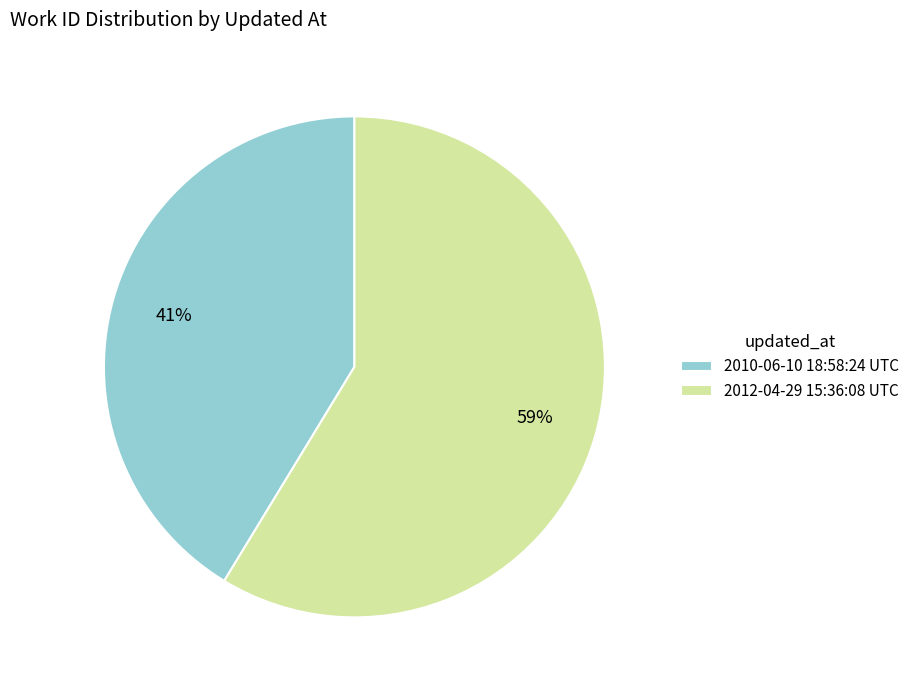

Which category has the smallest portion of the pie?

2010-06-10 18:58:24 UTC